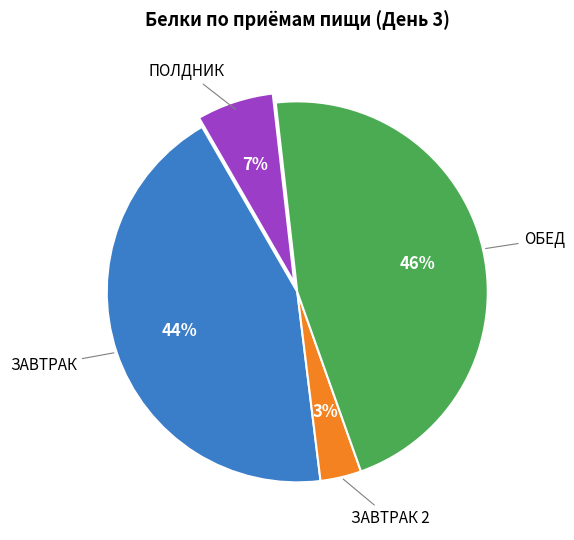

To the nearest percent, what is the difference between the largest and smallest slice percentages?

43%